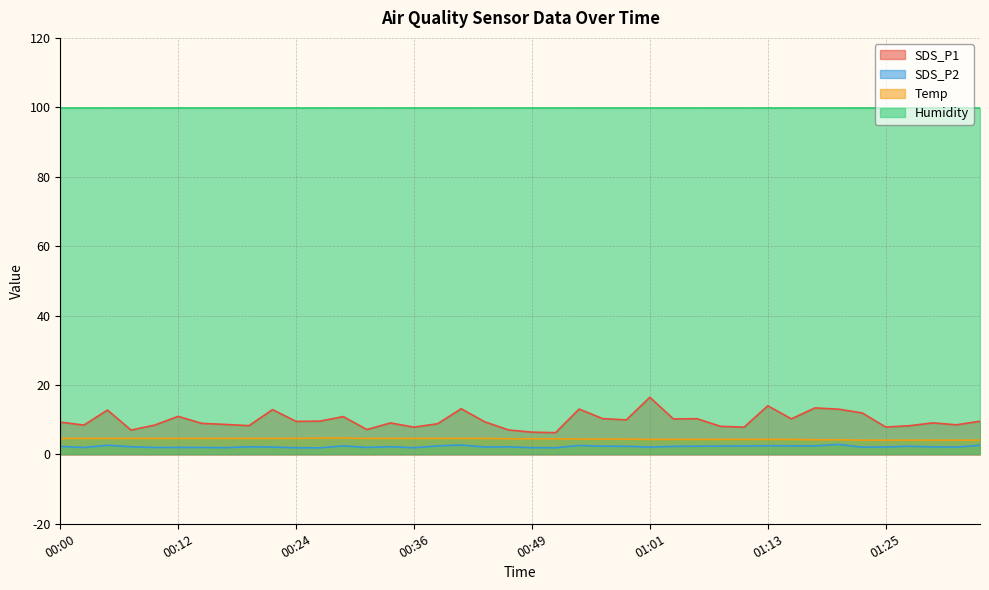

At how many categories does at least one series exceed 12?

40